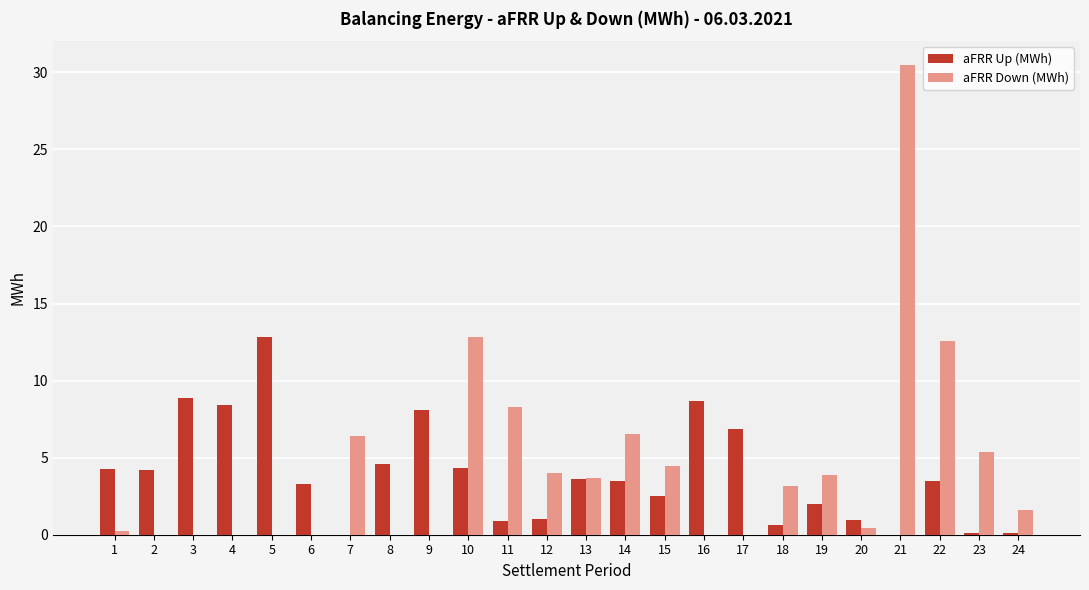

At which category is the sum across all series the highest?

21